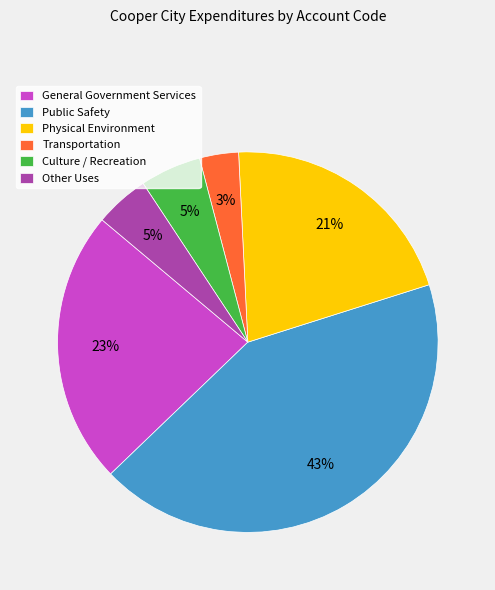

Which has a higher value, General Government Services or Public Safety?

Public Safety